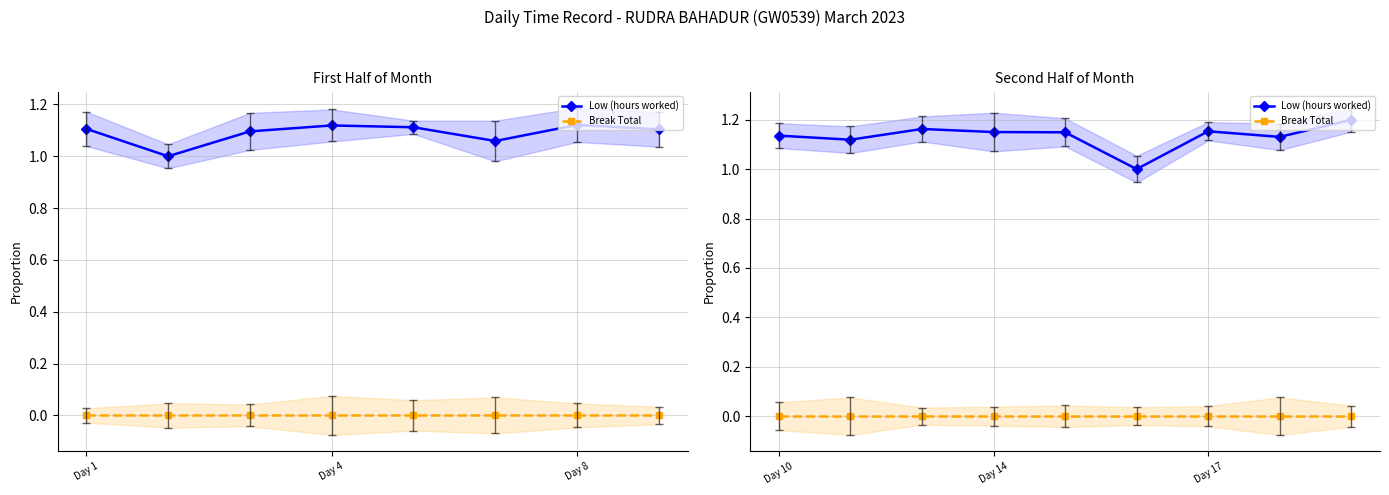

What are all the series names shown in the legend?

Low (hours worked), Break Total